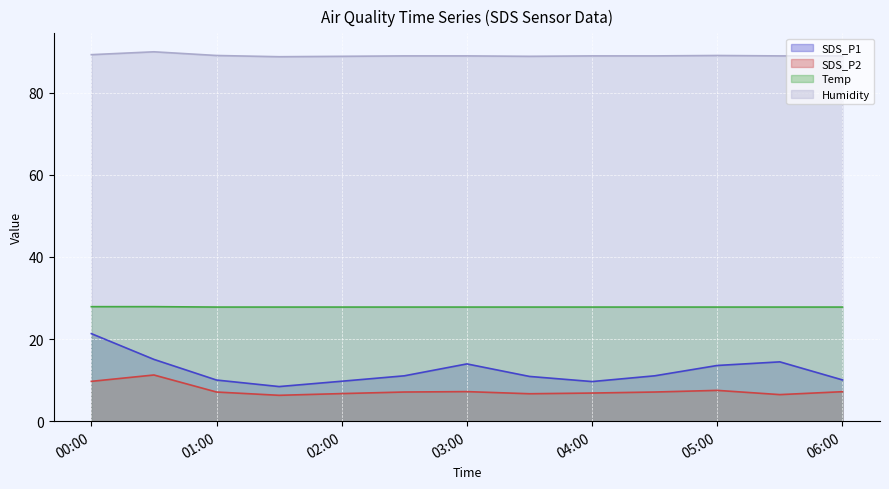

The SDS_P2 series shows 5.2 at 00:00. True or false?

False